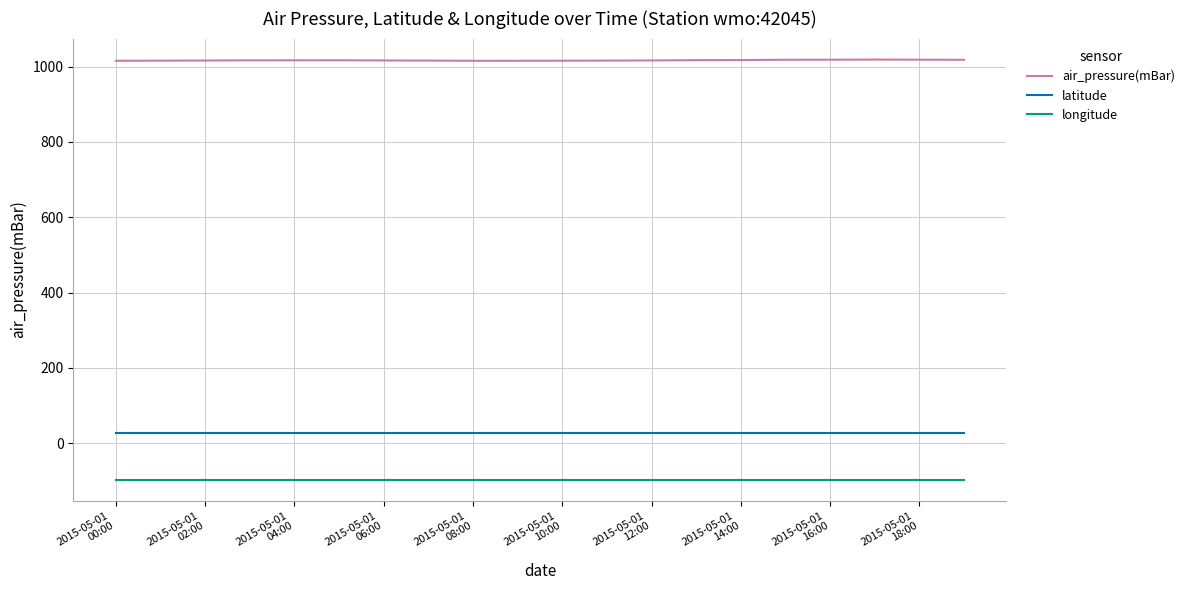

Which series has the largest total across all categories?

air_pressure(mBar)